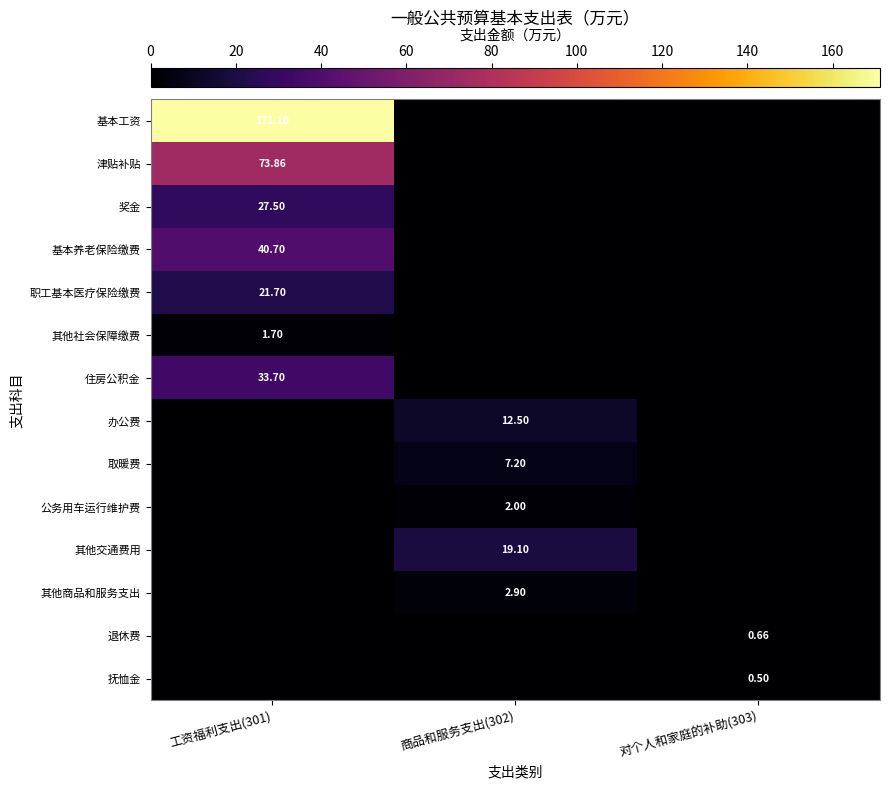

Is the value of 奖金 at 工资福利支出(301) greater than the value of 其他交通费用 at 商品和服务支出(302)?

Yes